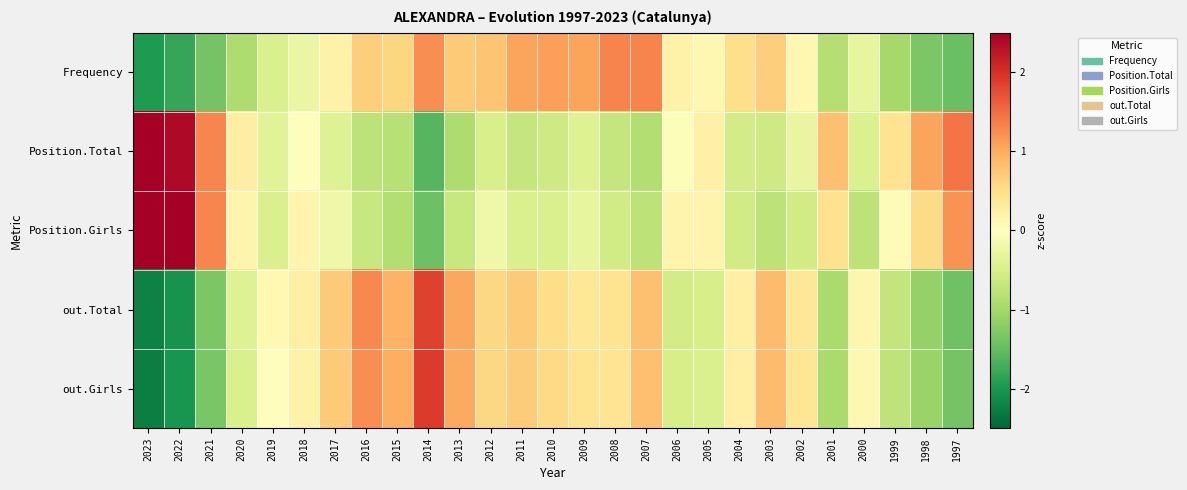

Reading right to left, transcribe all the data shown in this chart.

Frequency: 1997=-1.5	1998=-1.3	1999=-1.0	2000=-0.3	2001=-0.9	2002=0.1	2003=0.7	2004=0.5	2005=0.1	2006=0.2	2007=1.3	2008=1.3	2009=1.1	2010=1.1	2011=1.1	2012=0.8	2013=0.7	2014=1.2	2015=0.6	2016=0.7	2017=0.2	2018=-0.3	2019=-0.5	2020=-0.9	2021=-1.4	2022=-1.8	2023=-2.0
Position.Total: 1997=1.4	1998=1.1	1999=0.4	2000=-0.5	2001=0.8	2002=-0.3	2003=-0.6	2004=-0.6	2005=0.2	2006=-0.1	2007=-0.9	2008=-0.7	2009=-0.4	2010=-0.6	2011=-0.7	2012=-0.5	2013=-0.9	2014=-1.6	2015=-0.8	2016=-0.8	2017=-0.4	2018=0.0	2019=-0.4	2020=0.3	2021=1.3	2022=2.4	2023=2.7
Position.Girls: 1997=1.2	1998=0.5	1999=0.1	2000=-0.8	2001=0.5	2002=-0.6	2003=-0.8	2004=-0.6	2005=0.2	2006=0.2	2007=-0.8	2008=-0.6	2009=-0.3	2010=-0.5	2011=-0.5	2012=-0.2	2013=-0.7	2014=-1.4	2015=-0.9	2016=-0.7	2017=-0.2	2018=0.2	2019=-0.5	2020=0.2	2021=1.3	2022=2.5	2023=3.1
out.Total: 1997=-1.4	1998=-1.1	1999=-0.7	2000=0.1	2001=-0.9	2002=0.4	2003=0.9	2004=0.2	2005=-0.5	2006=-0.6	2007=0.8	2008=0.4	2009=0.4	2010=0.5	2011=0.7	2012=0.6	2013=1.0	2014=1.9	2015=1.0	2016=1.3	2017=0.7	2018=0.2	2019=0.1	2020=-0.4	2021=-1.3	2022=-2.0	2023=-2.2
out.Girls: 1997=-1.4	1998=-1.1	1999=-0.7	2000=0.1	2001=-0.9	2002=0.4	2003=0.9	2004=0.2	2005=-0.5	2006=-0.5	2007=0.8	2008=0.4	2009=0.4	2010=0.6	2011=0.7	2012=0.6	2013=1.0	2014=1.9	2015=1.0	2016=1.2	2017=0.7	2018=0.2	2019=0.0	2020=-0.5	2021=-1.3	2022=-2.0	2023=-2.2